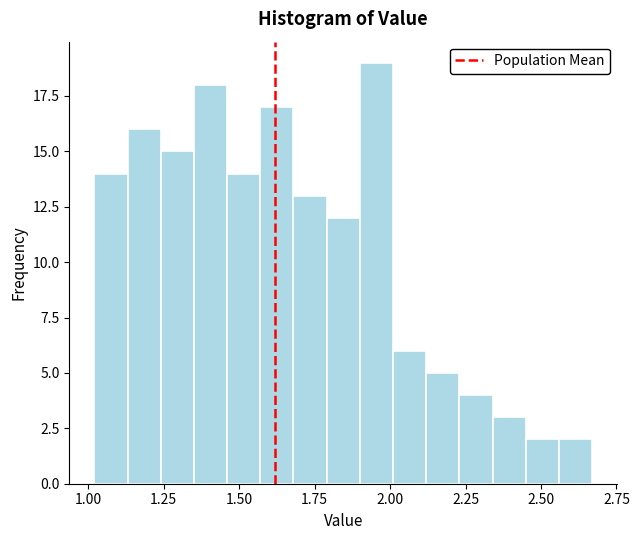

Read against the x-axis, roughly where is the centre of the tallest bar?

1.95